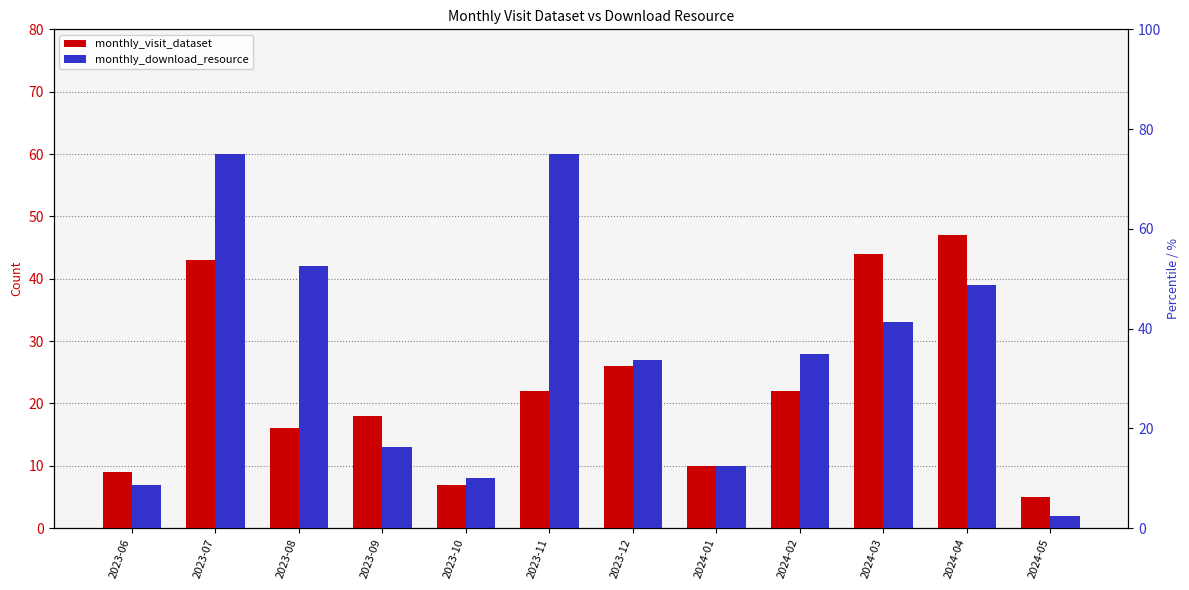

How many categories are shown in the chart?

12